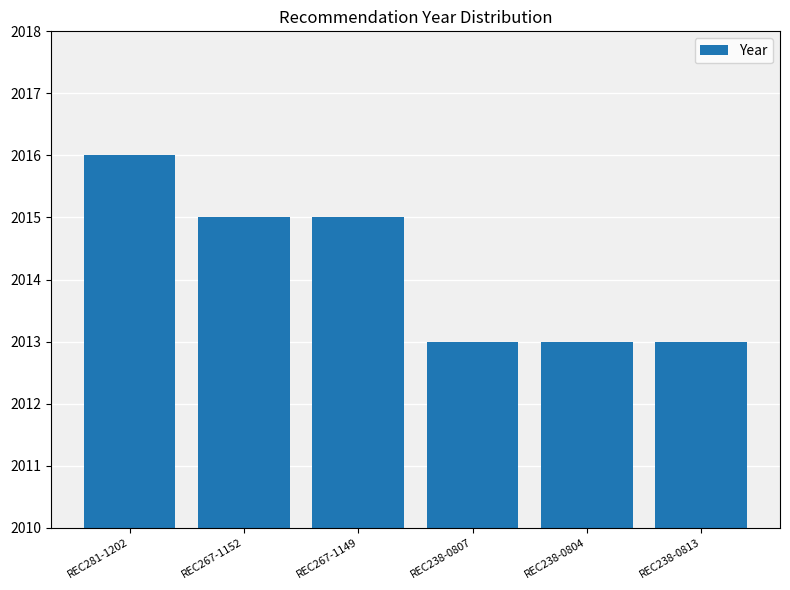

What is the value of the 5th bar from the left?

2013